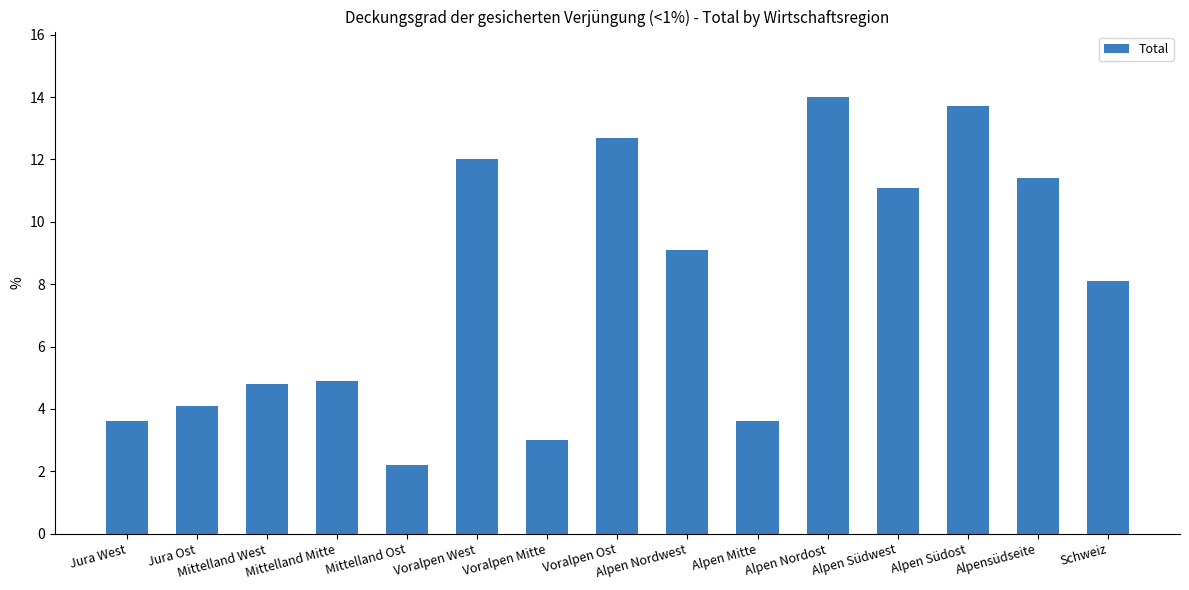

Reading right to left, transcribe all the data shown in this chart.

Schweiz=8.1	Alpensüdseite=11.4	Alpen Südost=13.7	Alpen Südwest=11.1	Alpen Nordost=14.0	Alpen Mitte=3.6	Alpen Nordwest=9.1	Voralpen Ost=12.7	Voralpen Mitte=3.0	Voralpen West=12.0	Mittelland Ost=2.2	Mittelland Mitte=4.9	Mittelland West=4.8	Jura Ost=4.1	Jura West=3.6